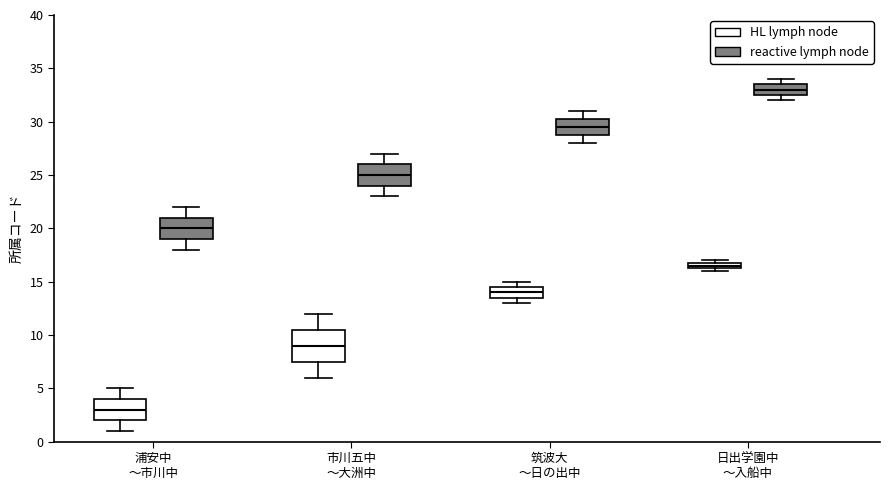

Where is the upper edge of the box for 日出学園中 〜入船中 (HL lymph node) on the y-axis? The values are not printed on the chart, so give them approximately, as read against the axis.

17.0